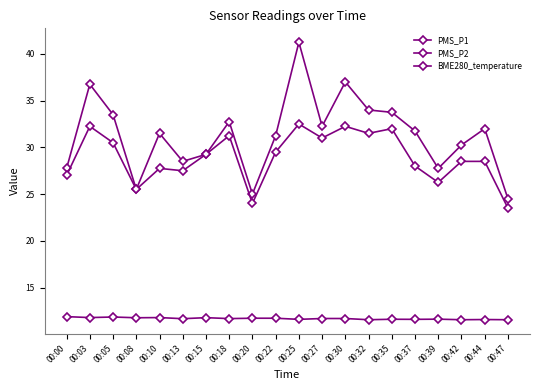

Is it true that BME280_temperature equals 15.6 at 00:18?

False